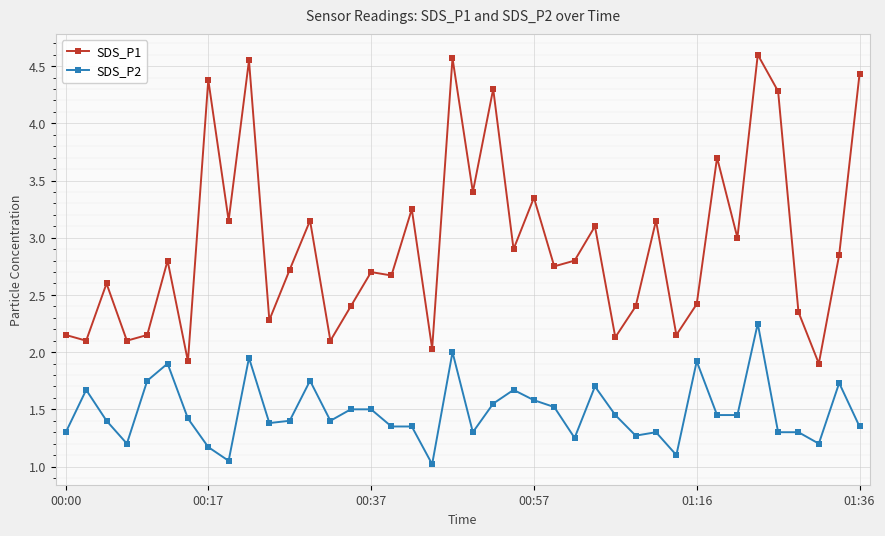

True or false: SDS_P1 and SDS_P2 intersect in this chart.

False